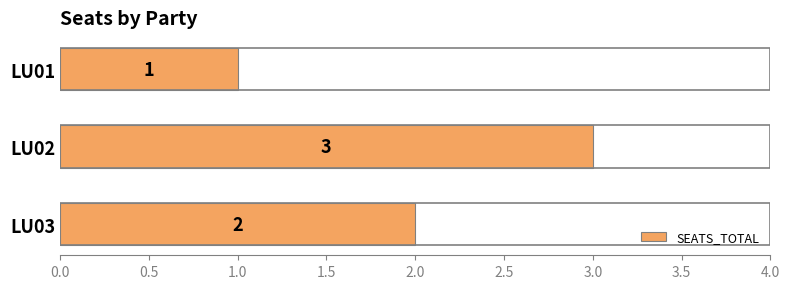

Reading top to bottom, what are all the values shown in this chart?

LU01=1	LU02=3	LU03=2